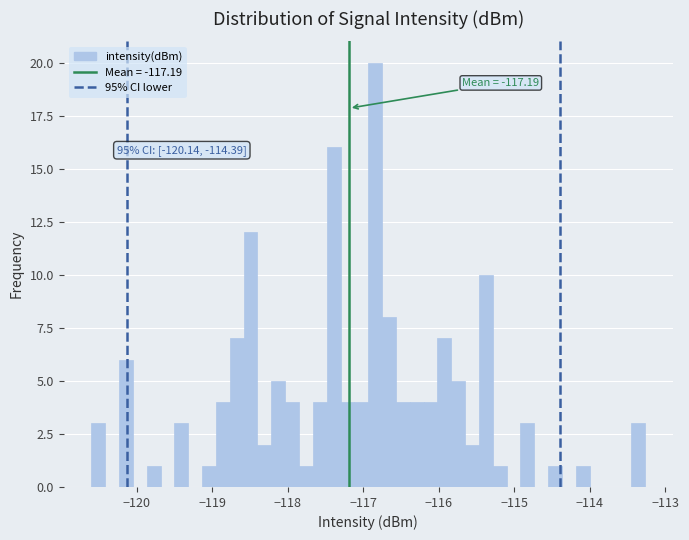

Read against the x-axis, roughly where is the centre of the tallest bar?

-116.8